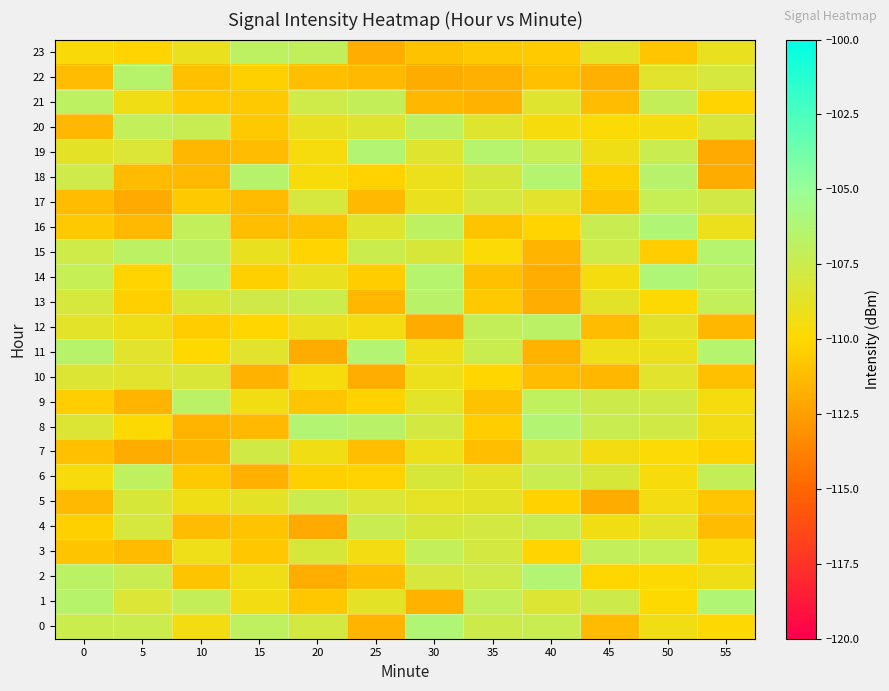

Reading left to right, what are all the values shown in this chart?

0: 0=-107.5	5=-107.4	10=-109.4	15=-106.9	20=-107.9	25=-111.5	30=-106.2	35=-107.5	40=-107.4	45=-111.3	50=-109.4	55=-109.8
1: 0=-106.5	5=-108.2	10=-107.1	15=-109.4	20=-110.7	25=-108.7	30=-111.7	35=-107.1	40=-108.3	45=-107.5	50=-109.9	55=-106.2
2: 0=-106.7	5=-107.4	10=-110.9	15=-109.3	20=-111.8	25=-111.1	30=-108.0	35=-107.6	40=-106.3	45=-110.1	50=-109.8	55=-109.3
3: 0=-110.9	5=-111.3	10=-109.2	15=-110.7	20=-108.1	25=-109.4	30=-107.1	35=-107.9	40=-110.2	45=-107.1	50=-107.2	55=-109.7
4: 0=-110.3	5=-108.0	10=-111.2	15=-110.9	20=-112.0	25=-107.3	30=-108.1	35=-107.8	40=-107.4	45=-109.3	50=-108.7	55=-111.2
5: 0=-111.4	5=-108.1	10=-109.2	15=-108.7	20=-107.5	25=-108.3	30=-108.8	35=-108.7	40=-110.2	45=-111.9	50=-109.5	55=-110.8
6: 0=-109.6	5=-107.0	10=-110.7	15=-111.7	20=-110.4	25=-110.3	30=-108.1	35=-108.7	40=-107.4	45=-108.1	50=-109.6	55=-107.2
7: 0=-111.1	5=-111.9	10=-111.5	15=-107.7	20=-109.3	25=-111.1	30=-109.1	35=-111.2	40=-107.9	45=-109.4	50=-109.8	55=-110.3
8: 0=-108.3	5=-109.9	10=-111.5	15=-111.4	20=-106.3	25=-106.6	30=-107.9	35=-110.5	40=-106.3	45=-107.4	50=-107.8	55=-109.4
9: 0=-110.4	5=-111.5	10=-106.7	15=-109.3	20=-110.9	25=-110.2	30=-108.6	35=-111.0	40=-106.9	45=-107.5	50=-107.8	55=-109.5
10: 0=-108.3	5=-108.6	10=-108.2	15=-111.6	20=-109.6	25=-111.8	30=-109.1	35=-110.1	40=-111.2	45=-111.5	50=-108.5	55=-111.0
11: 0=-106.5	5=-108.6	10=-110.0	15=-108.5	20=-111.9	25=-106.3	30=-109.2	35=-107.4	40=-111.6	45=-109.2	50=-109.1	55=-106.4
12: 0=-108.6	5=-109.2	10=-110.5	15=-110.1	20=-108.9	25=-109.4	30=-111.9	35=-107.1	40=-106.7	45=-111.2	50=-108.7	55=-111.4
13: 0=-108.0	5=-110.4	10=-108.1	15=-107.7	20=-107.5	25=-111.4	30=-106.6	35=-110.7	40=-111.8	45=-108.7	50=-109.8	55=-107.1
14: 0=-107.2	5=-110.2	10=-106.4	15=-110.3	20=-109.0	25=-110.5	30=-106.5	35=-111.1	40=-111.8	45=-109.5	50=-106.1	55=-106.7
15: 0=-107.6	5=-106.7	10=-106.7	15=-109.0	20=-110.2	25=-107.4	30=-108.1	35=-109.8	40=-111.5	45=-107.6	50=-110.5	55=-106.5
16: 0=-110.6	5=-111.3	10=-107.1	15=-111.2	20=-111.0	25=-108.5	30=-106.8	35=-110.9	40=-110.2	45=-107.4	50=-106.2	55=-109.1
17: 0=-111.2	5=-112.0	10=-110.7	15=-111.3	20=-108.0	25=-111.3	30=-109.0	35=-107.9	40=-108.6	45=-110.9	50=-107.2	55=-107.8
18: 0=-107.6	5=-111.3	10=-111.3	15=-106.5	20=-109.7	25=-110.3	30=-109.1	35=-108.1	40=-106.3	45=-110.4	50=-106.5	55=-111.9
19: 0=-108.7	5=-108.3	10=-111.4	15=-111.2	20=-109.6	25=-106.3	30=-108.5	35=-106.5	40=-107.2	45=-109.3	50=-107.4	55=-112.0
20: 0=-111.4	5=-107.1	10=-107.3	15=-110.7	20=-108.9	25=-108.4	30=-106.9	35=-108.5	40=-109.6	45=-109.8	50=-109.5	55=-108.2
21: 0=-106.9	5=-109.3	10=-110.6	15=-110.7	20=-107.6	25=-107.2	30=-111.4	35=-111.7	40=-108.5	45=-111.2	50=-107.1	55=-110.2
22: 0=-111.2	5=-106.5	10=-111.1	15=-110.4	20=-111.1	25=-111.4	30=-111.9	35=-111.7	40=-111.0	45=-111.8	50=-108.5	55=-108.0
23: 0=-109.7	5=-110.2	10=-109.0	15=-106.8	20=-107.0	25=-111.8	30=-111.0	35=-110.7	40=-110.6	45=-108.6	50=-110.8	55=-108.9